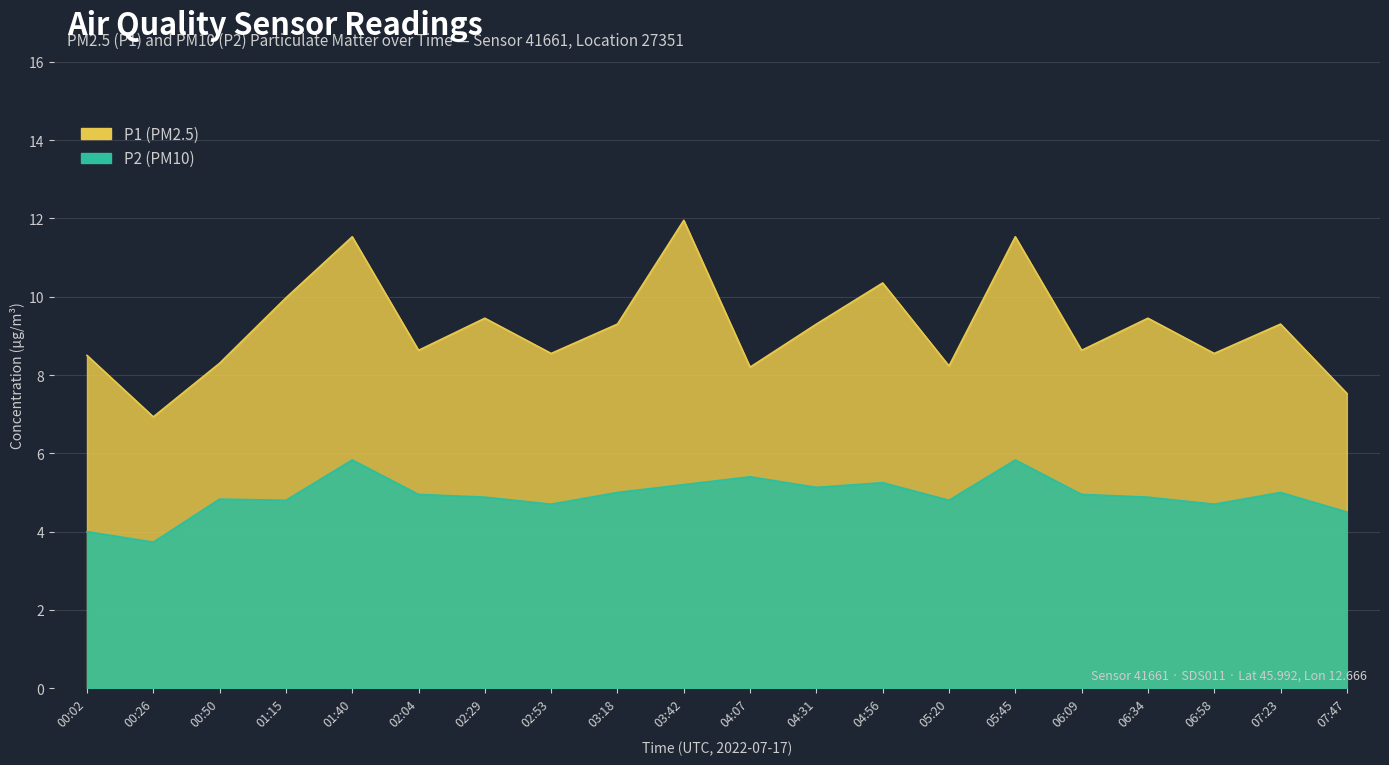

What is the average value of the P2 series?

4.9